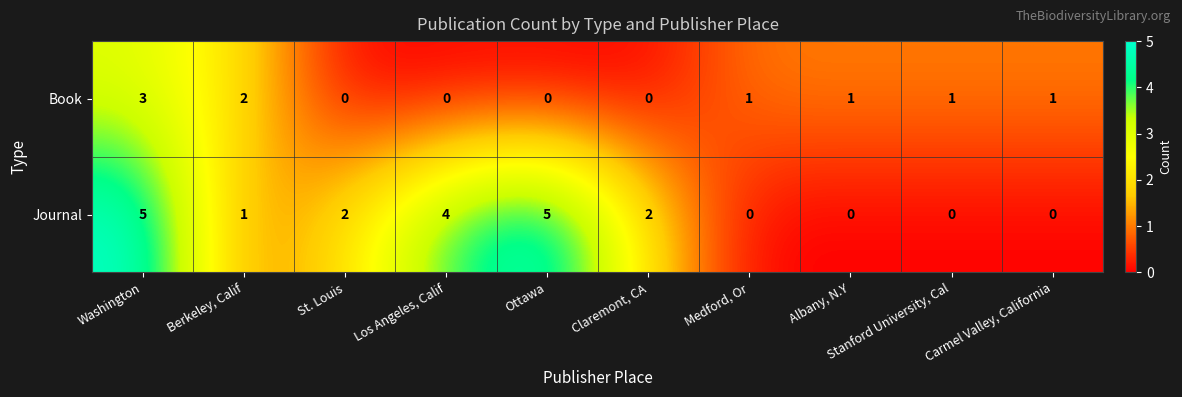

Is it true that Book equals 0 at Claremont, CA?

True